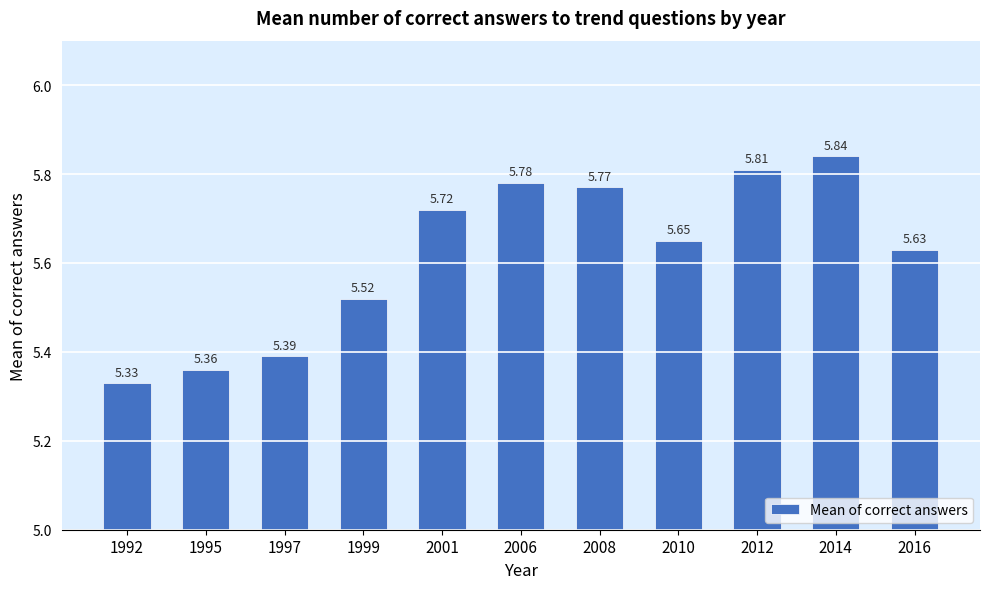

Rank the categories by value from highest to lowest.

2014, 2012, 2006, 2008, 2001, 2010, 2016, 1999, 1997, 1995, 1992